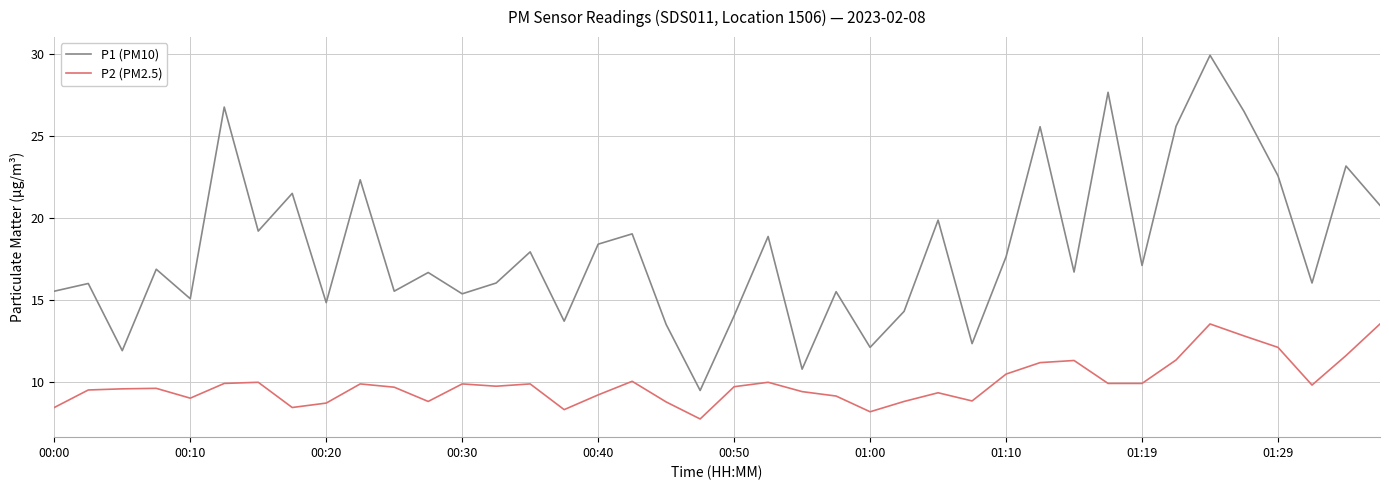

Which series has the widest spread of values?

P1 (PM10)